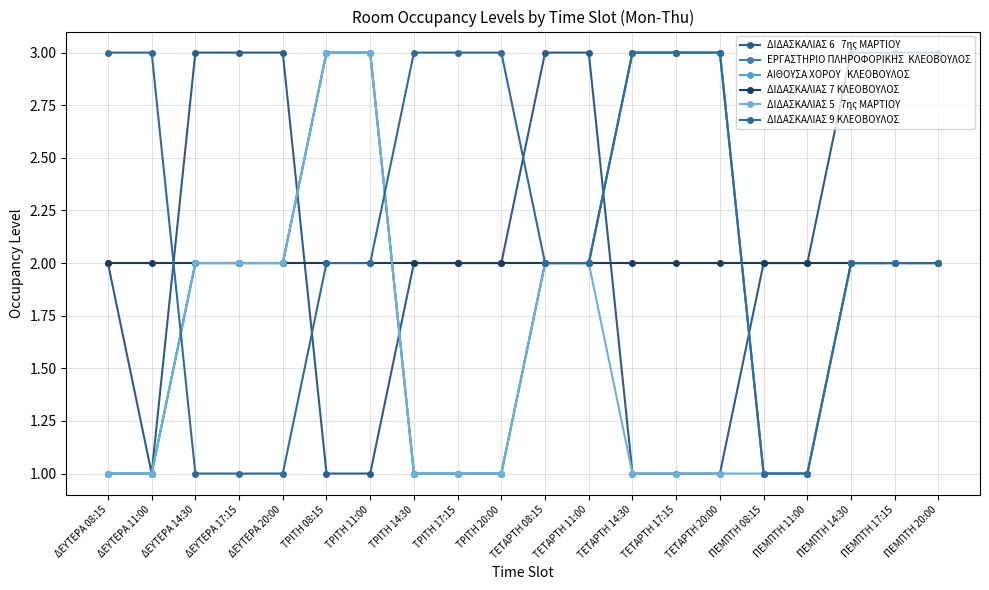

Does the chart display data point markers on the line(s)?

Yes